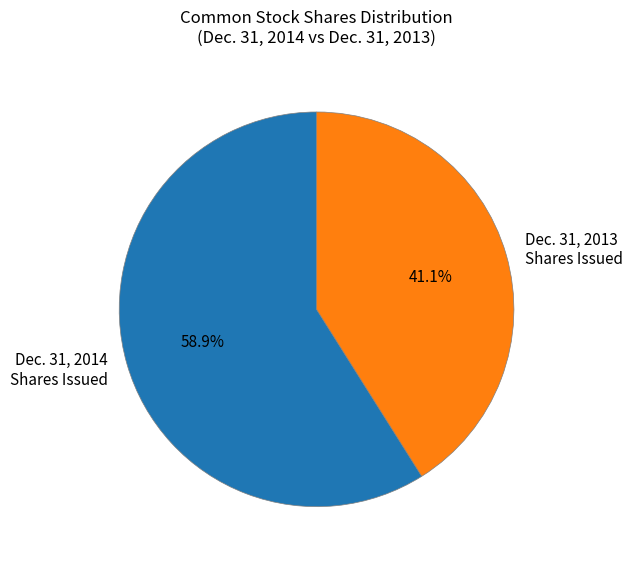

Which slice is the largest?

Dec. 31, 2014 Shares Issued